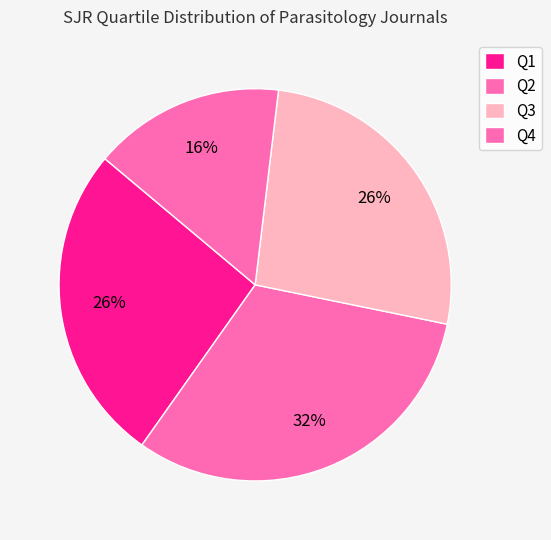

To the nearest percent, what is the average slice percentage?

25%